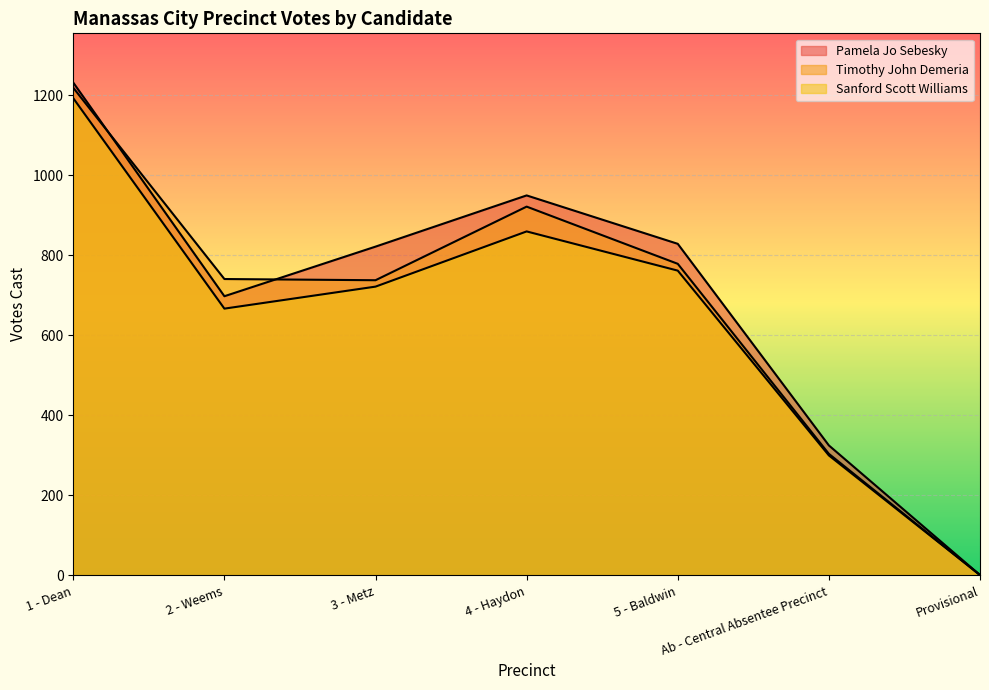

At which label does Sanford Scott Williams first exceed 722?

1 - Dean